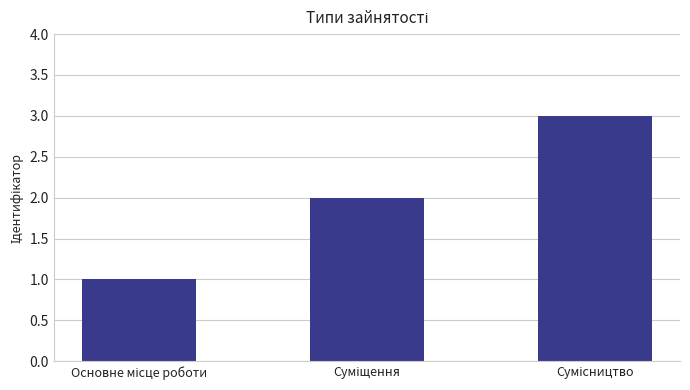

What is the sum of all values?

6